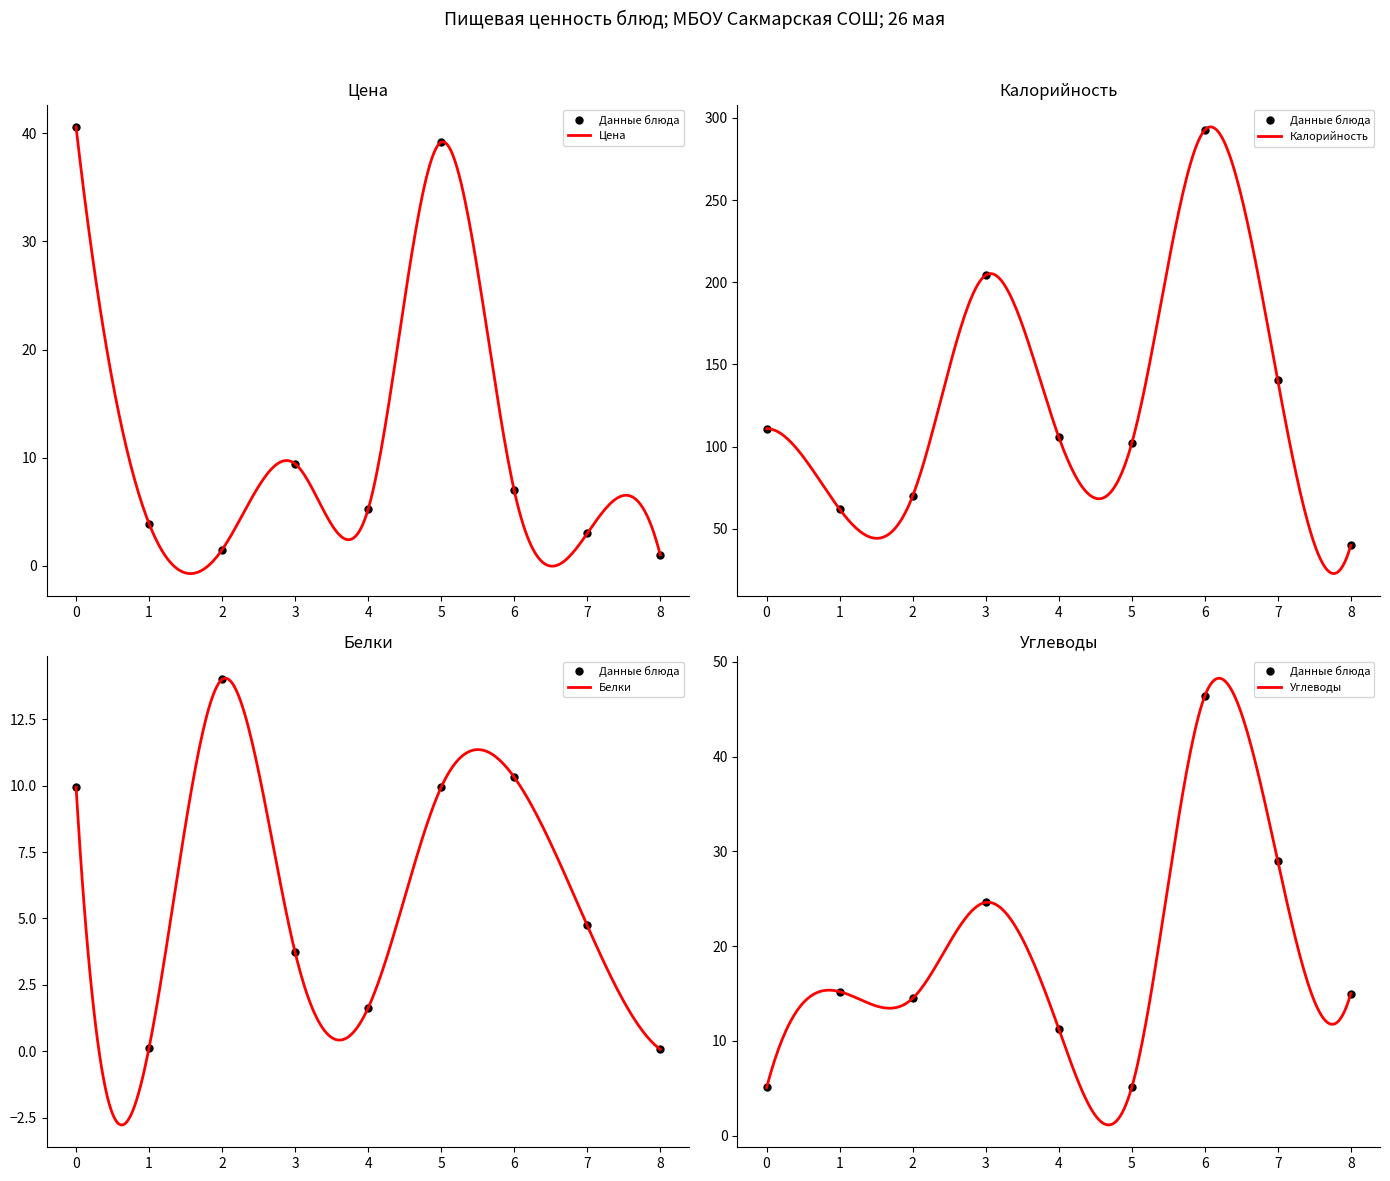

The value of Белки at 0 is 13.6. True or false?

False